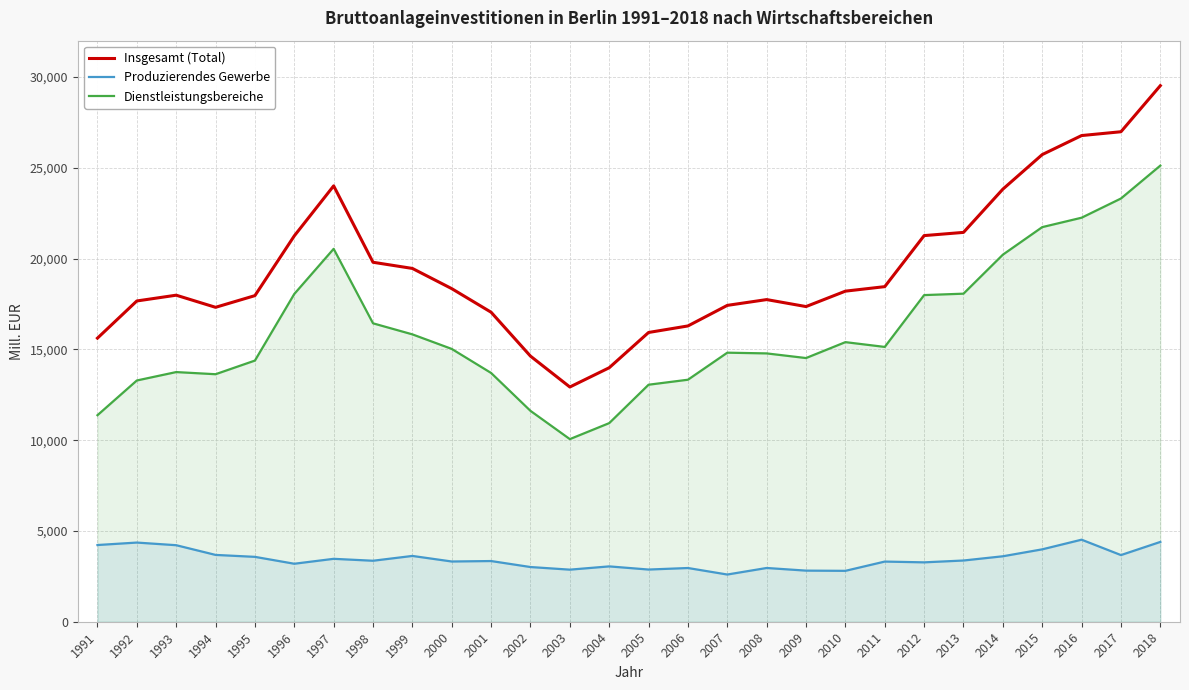

Between 2004 and 2008, which series saw the biggest shift?

Dienstleistungsbereiche